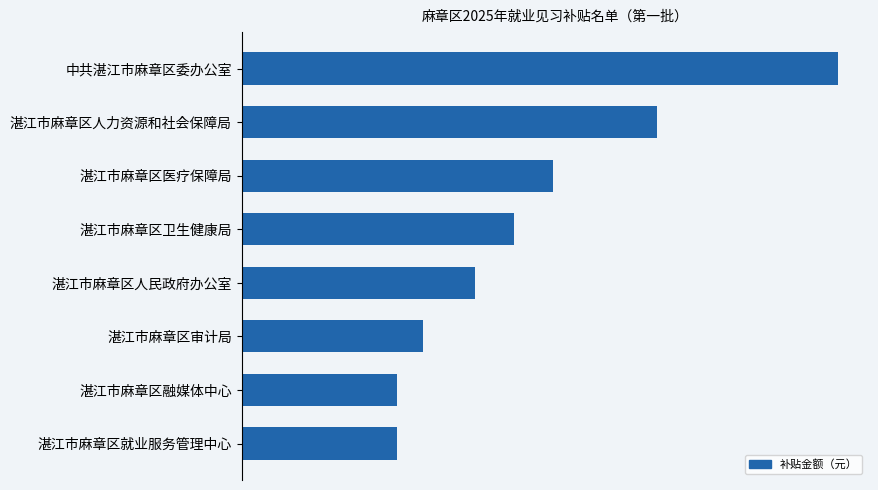

Does the chart contain any negative values?

No